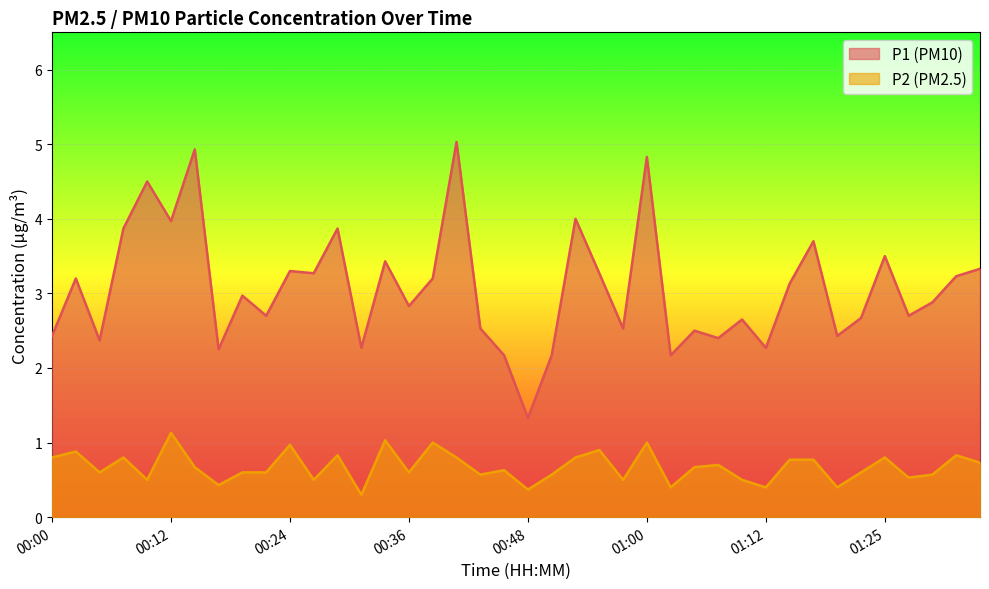

True or false: P1 and P2 cross at least once.

False